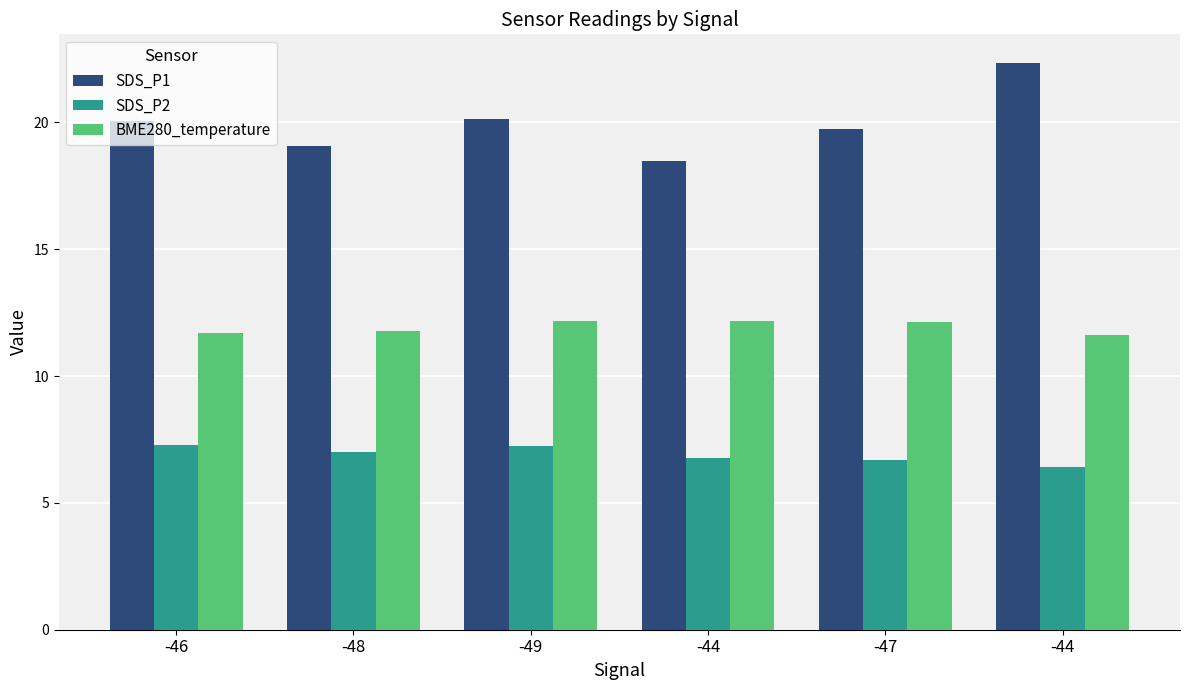

Reading left to right, what are all the values shown in this chart?

SDS_P1: -46=20.1	-48=19.1	-49=20.1	-44=18.5	-47=19.8	-44=22.4
SDS_P2: -46=7.3	-48=7.0	-49=7.2	-44=6.8	-47=6.7	-44=6.4
BME280_temperature: -46=11.7	-48=11.8	-49=12.2	-44=12.2	-47=12.1	-44=11.6